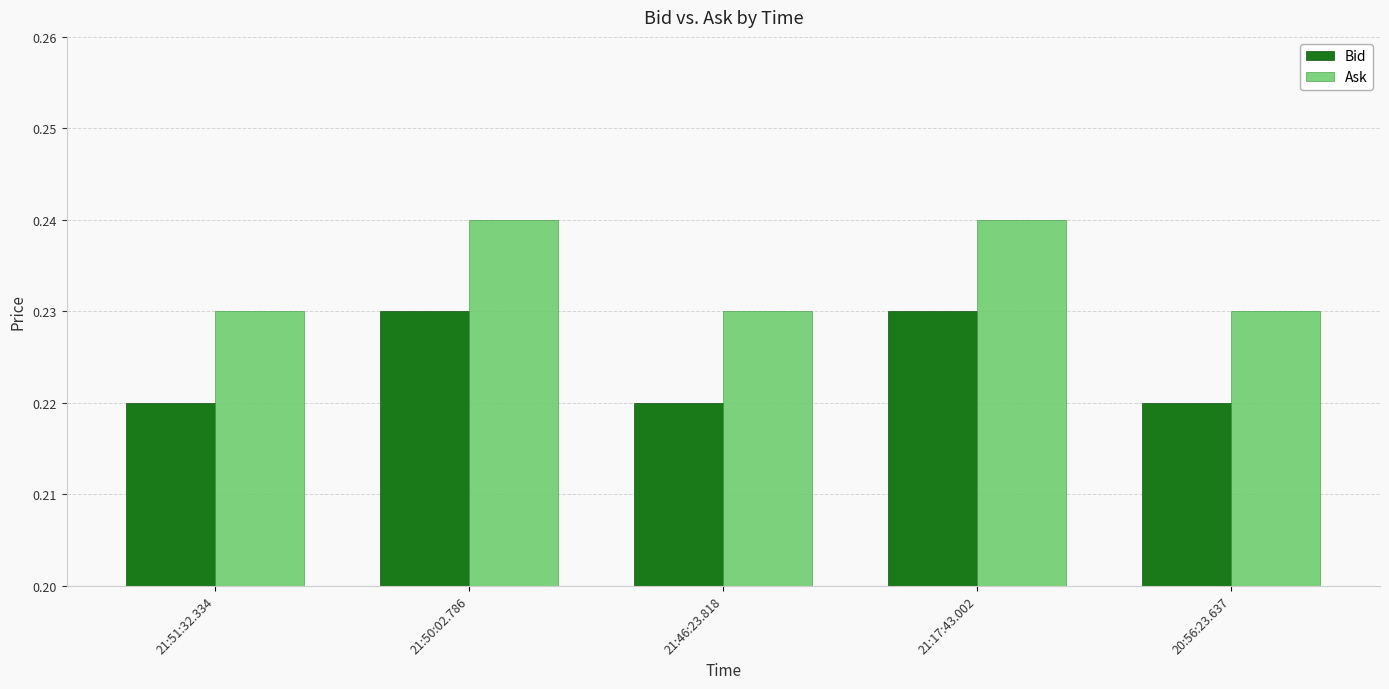

How many groups of bars are there?

5